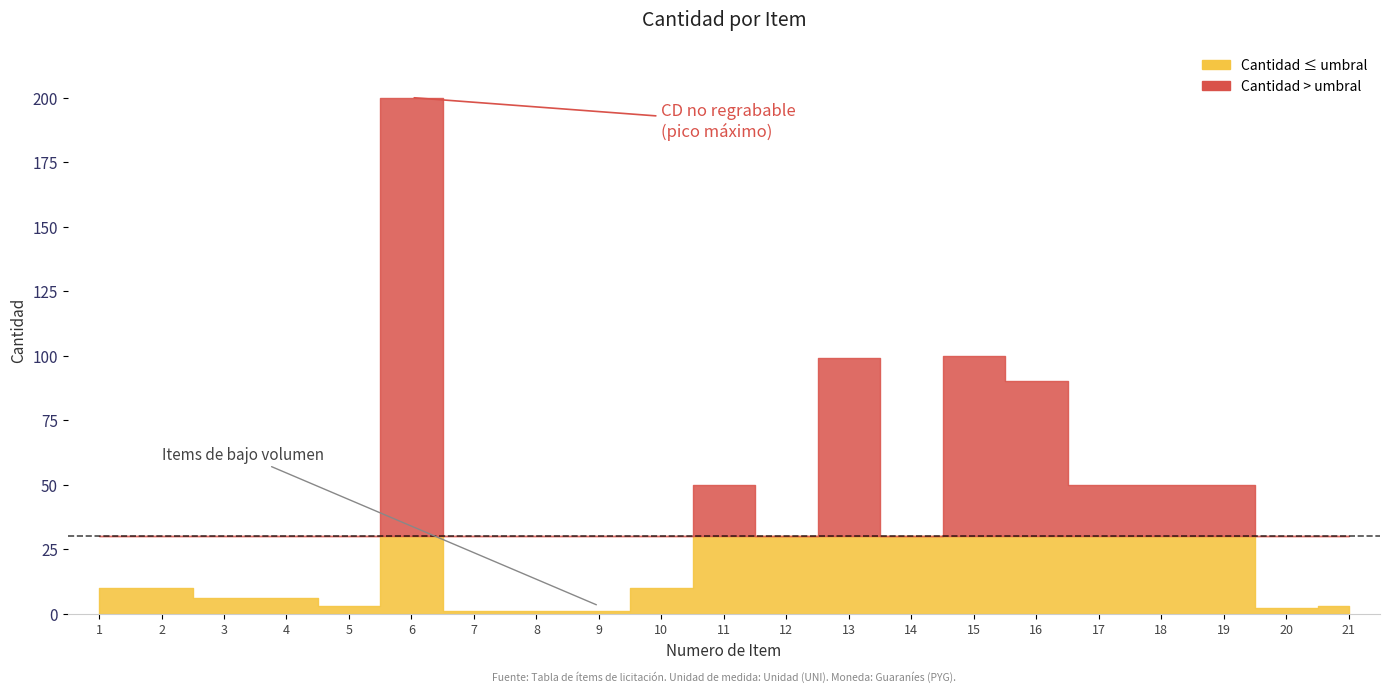

What is the change in value from 4 to 7?

-5